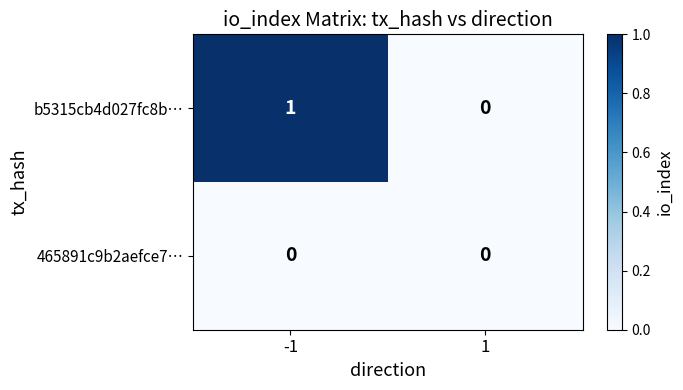

How many distinct data groups are displayed?

2